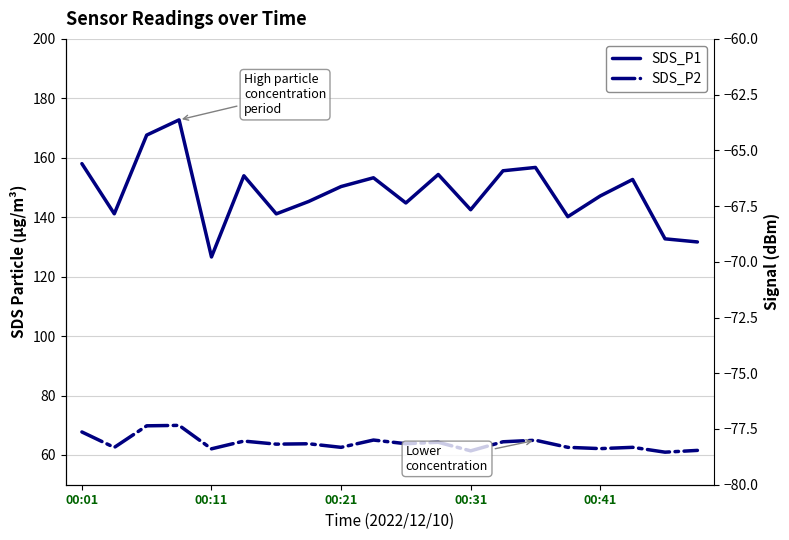

Rank the series by their maximum value, from highest to lowest.

SDS_P1, SDS_P2